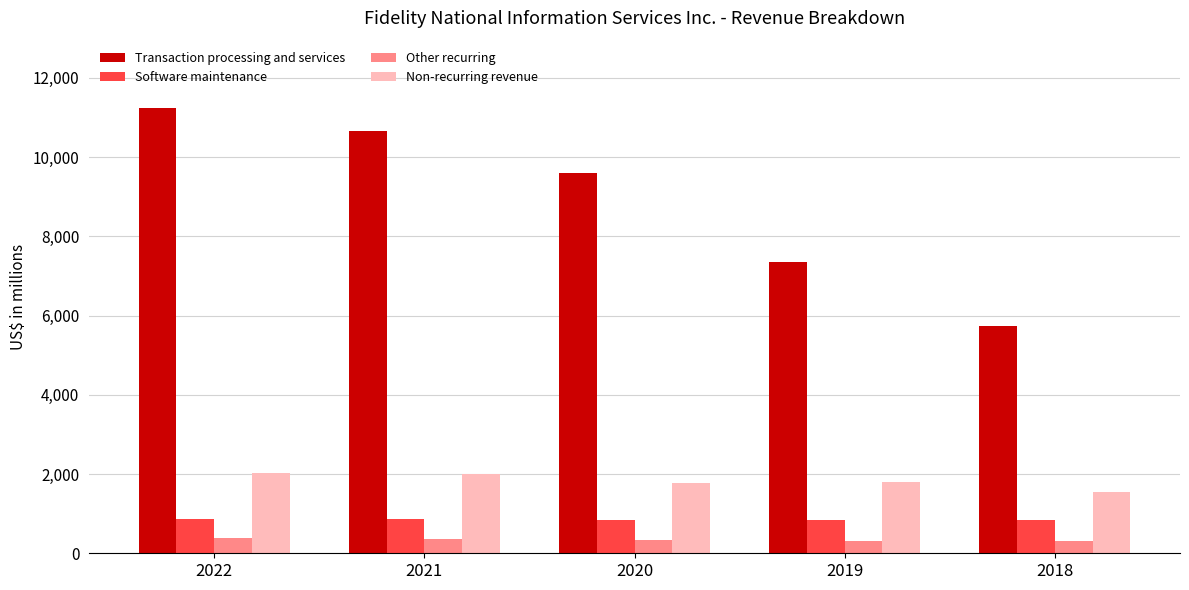

How many values in the Transaction processing and services series are below 9588?

2